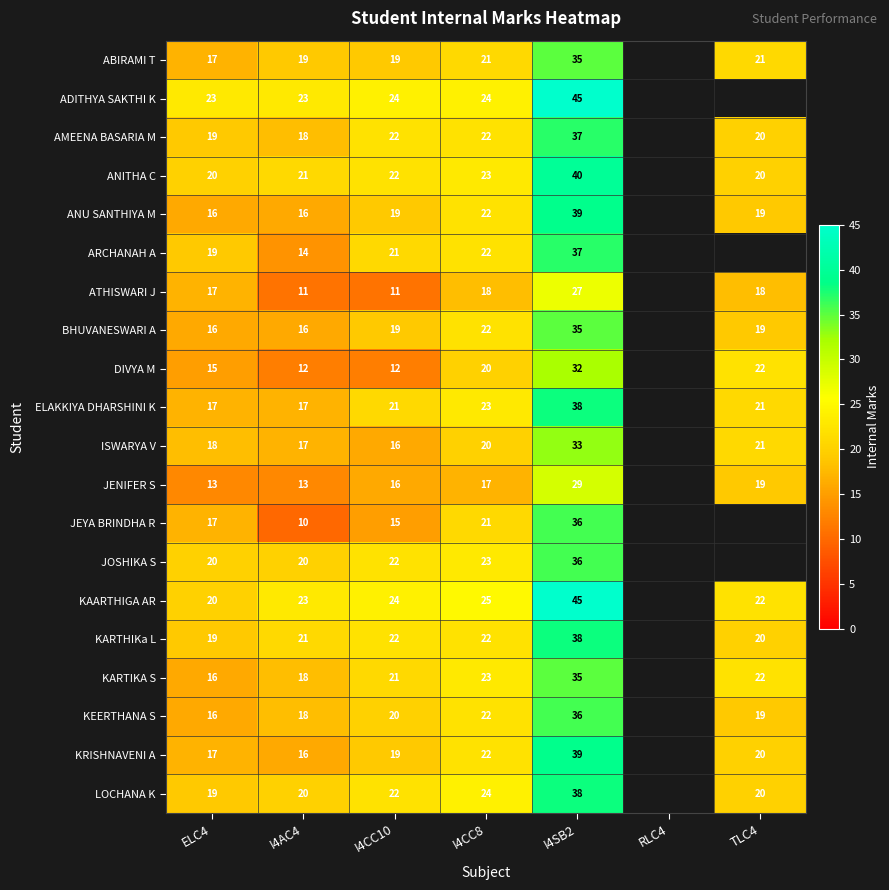

Is it true that DIVYA M equals 12 at I4CC10?

True